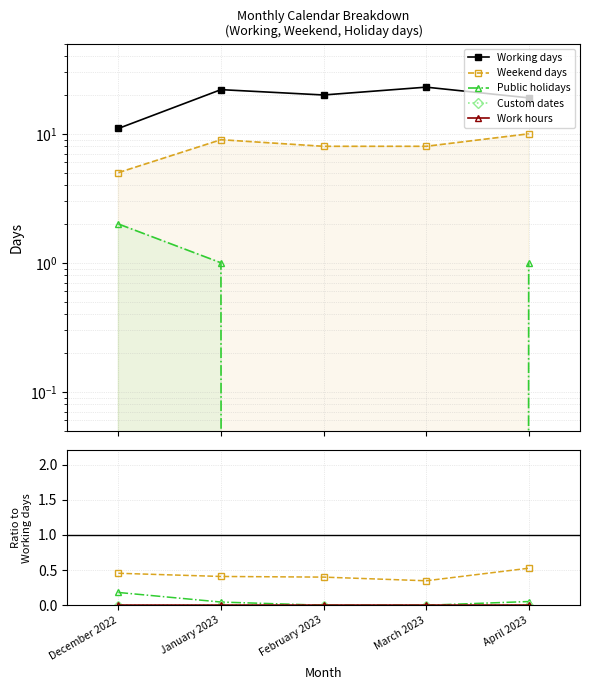

What is the label of the 2nd point from the right?

March 2023